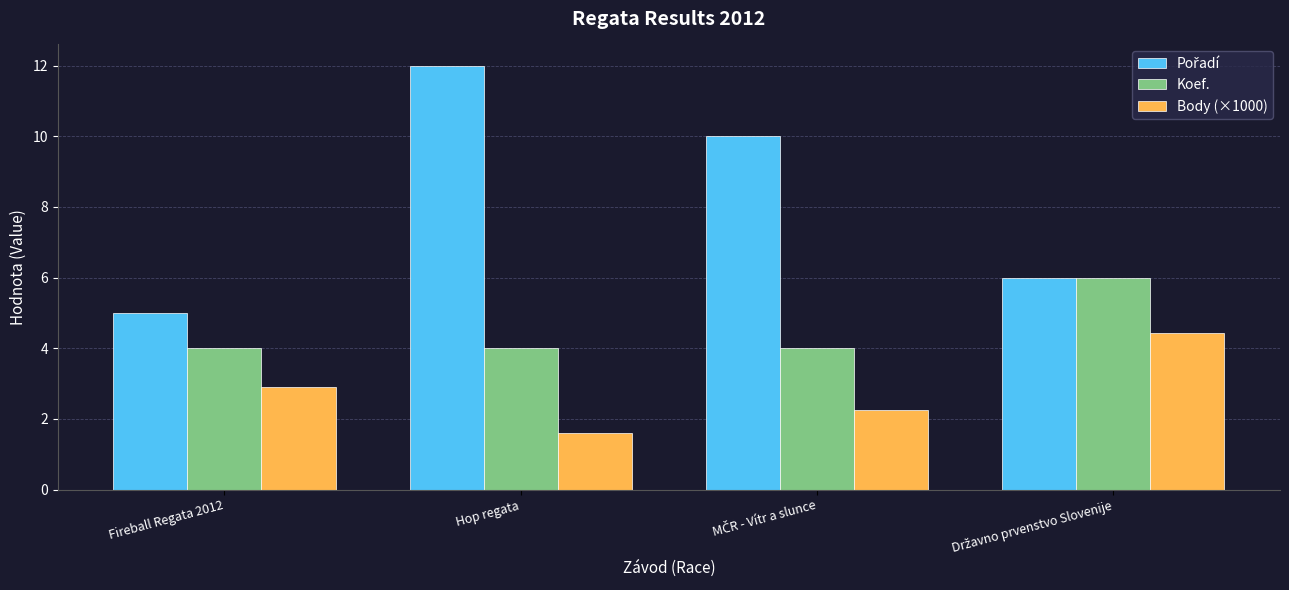

How many bars are there in total?

12